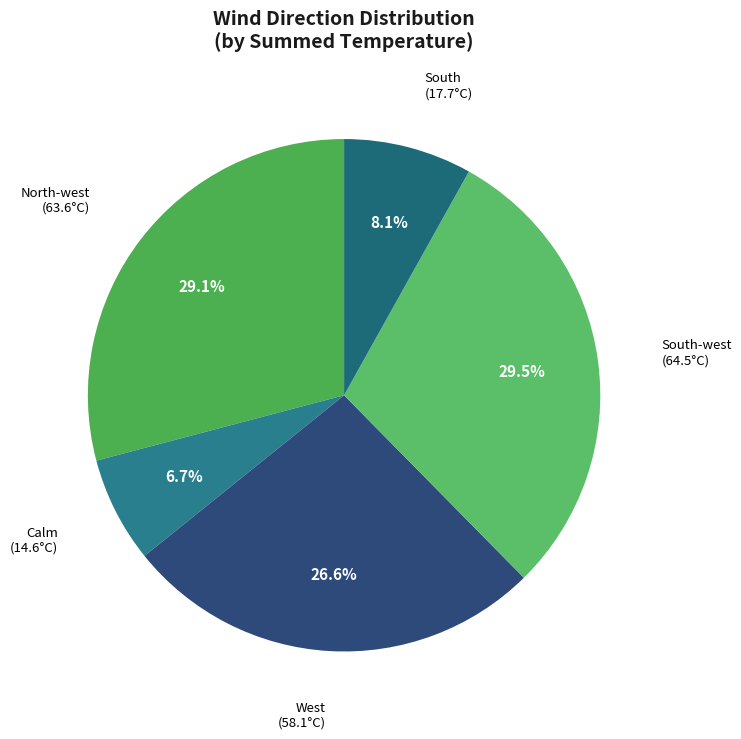

To the nearest percent, what is the difference between the largest and smallest slice percentages?

23%